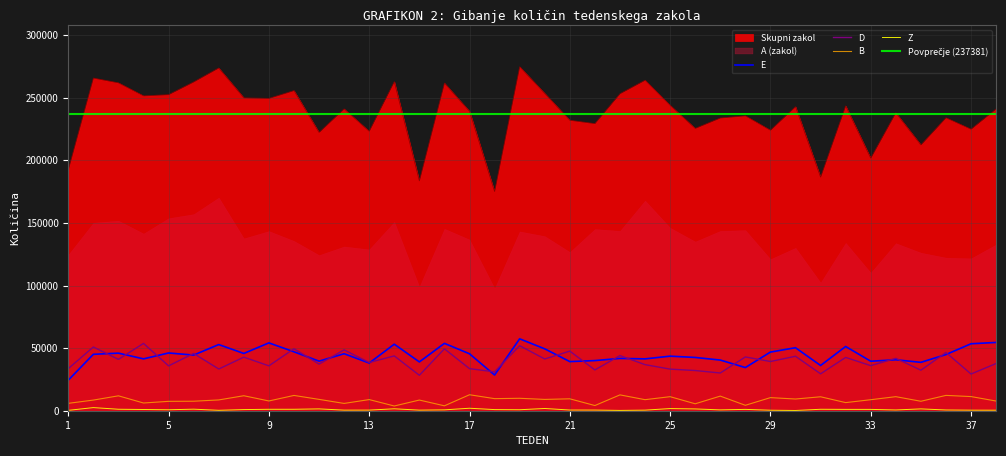

True or false: B and D intersect in this chart.

False